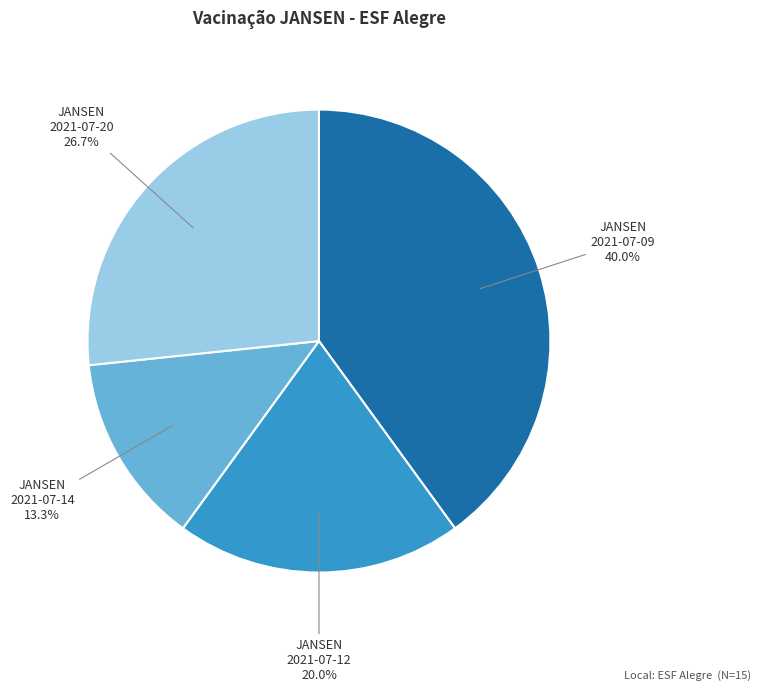

Does any single category account for the majority?

No